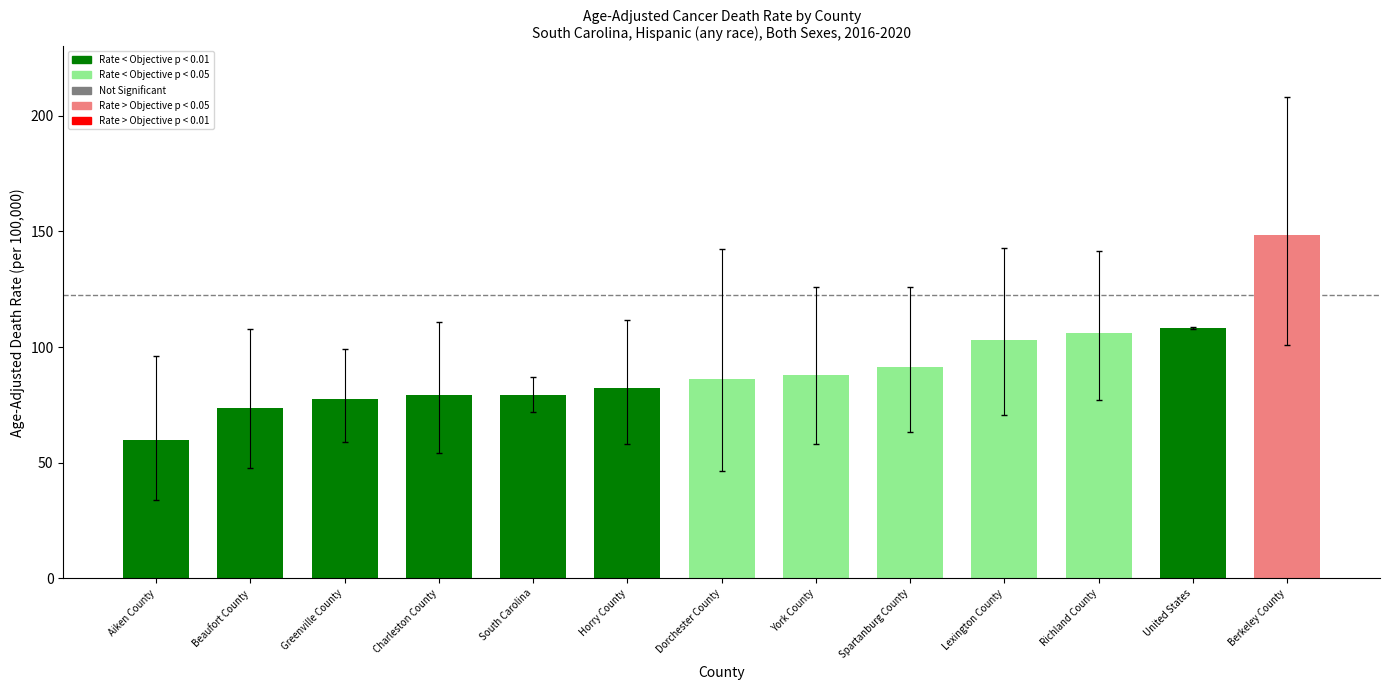

Which label corresponds to the largest value in the chart?

Berkeley County